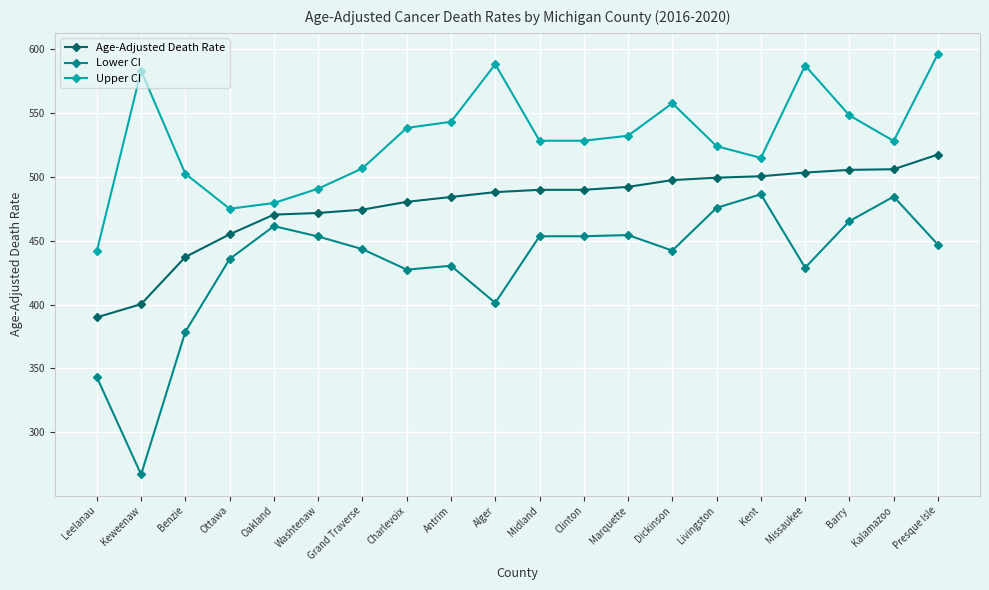

Read the Age-Adjusted Death Rate value at Dickinson.

497.3